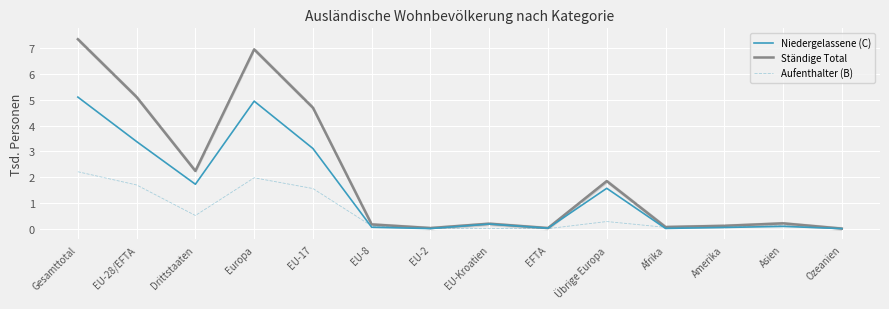

True or false: Niedergelassene (C) has a value of 0.1 at EU-8.

True